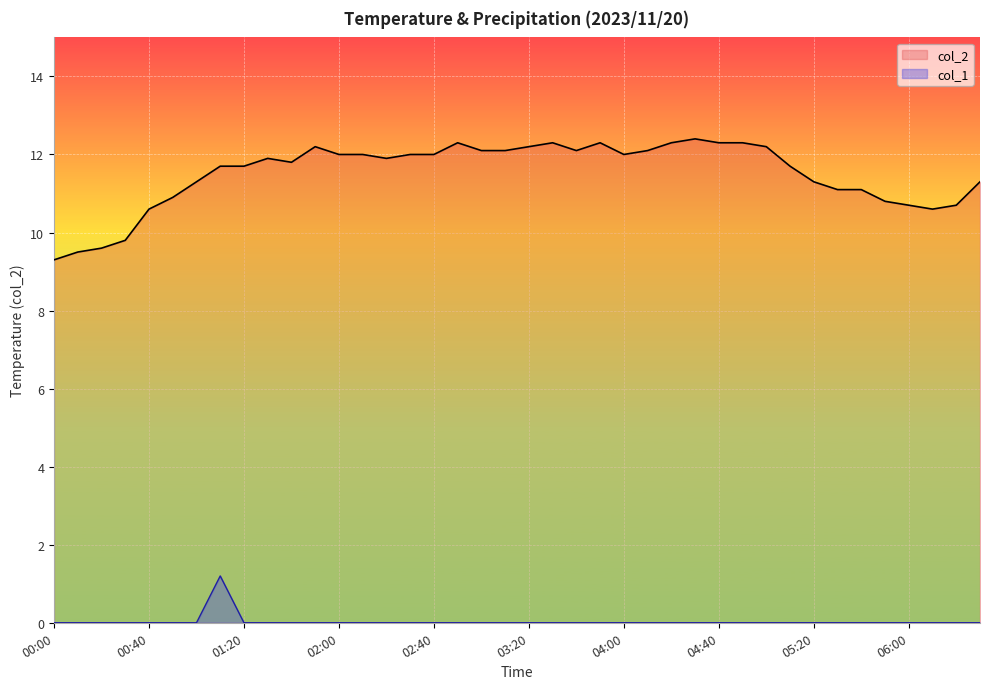

Which series has the largest range (max minus min)?

col_2